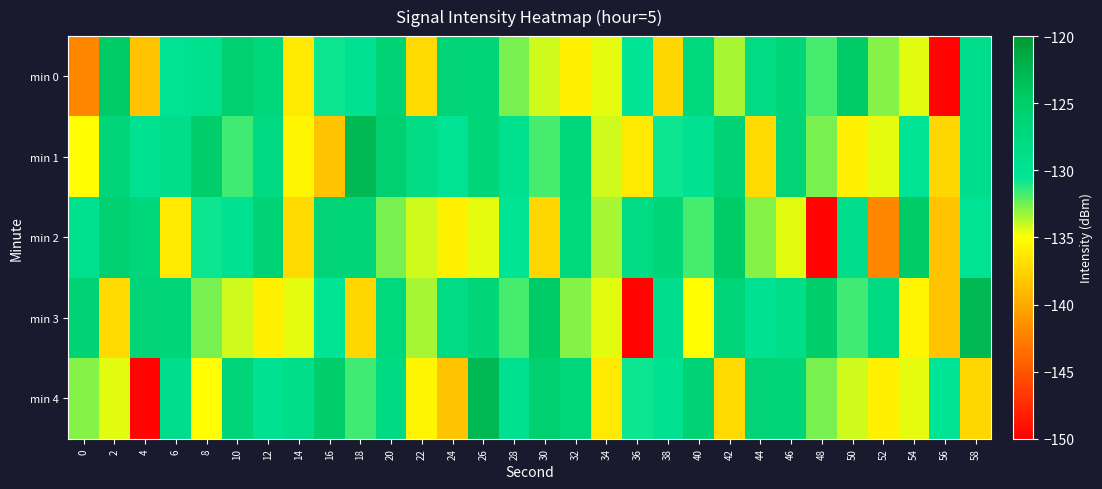

What is the total value across all series at 58?

-648.3